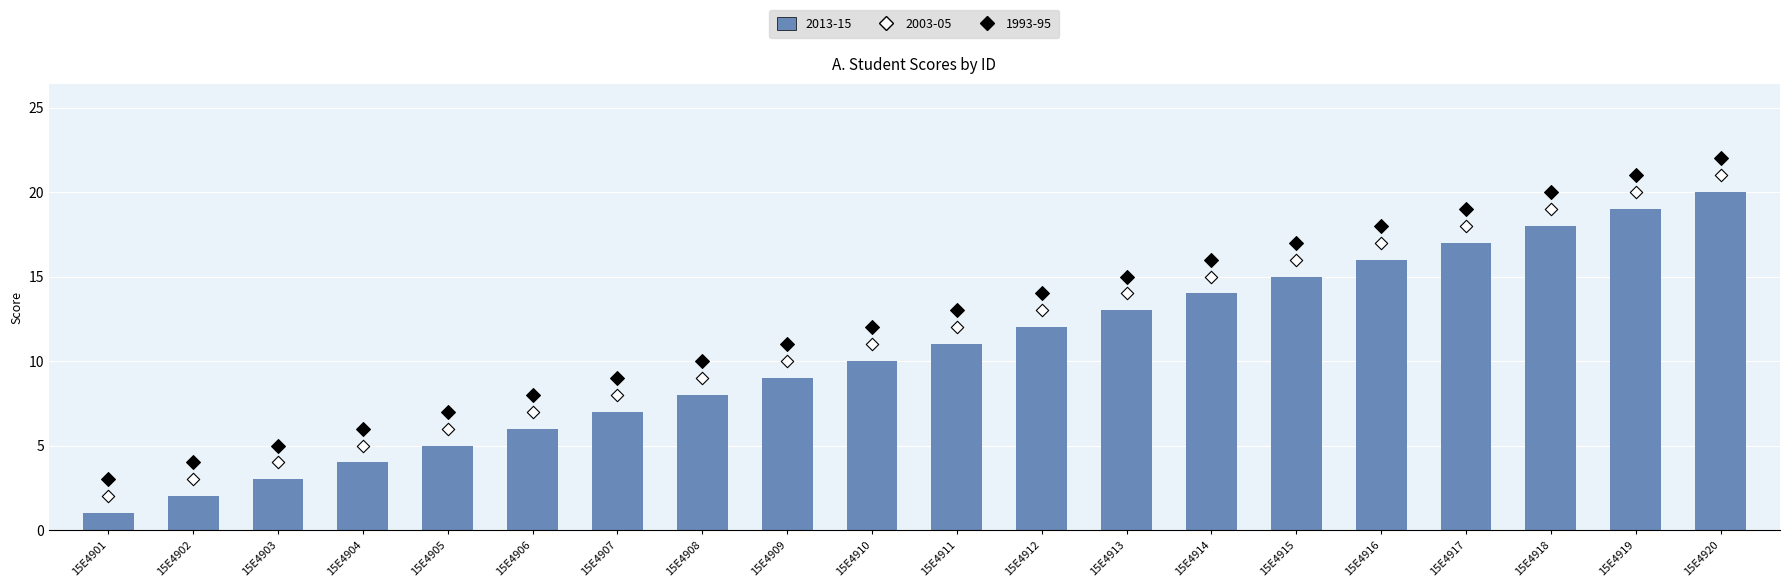

Which series has the widest spread of Y values?

2013-15